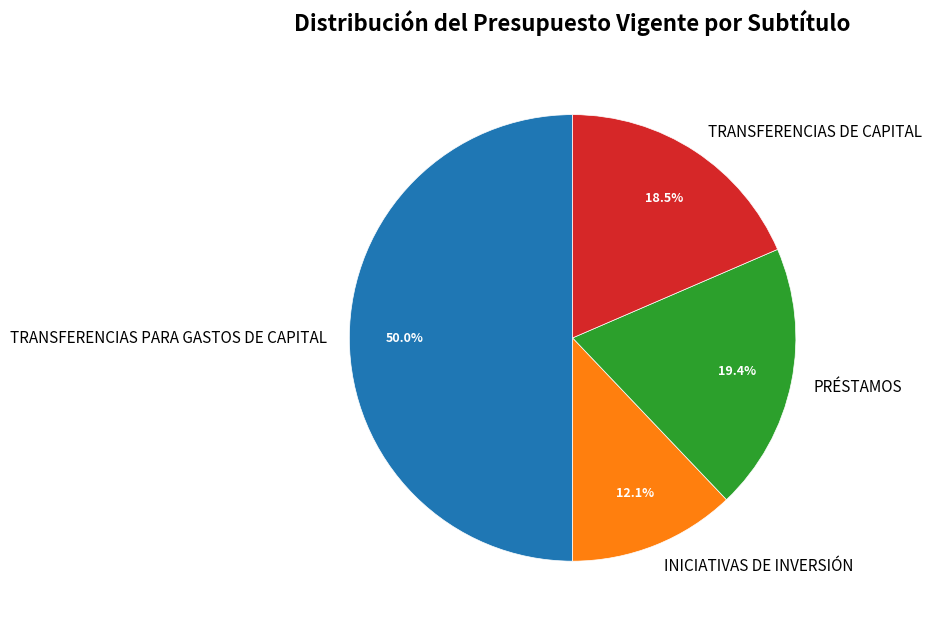

The INICIATIVAS DE INVERSIÓN slice represents 12% of the pie. True or false?

True